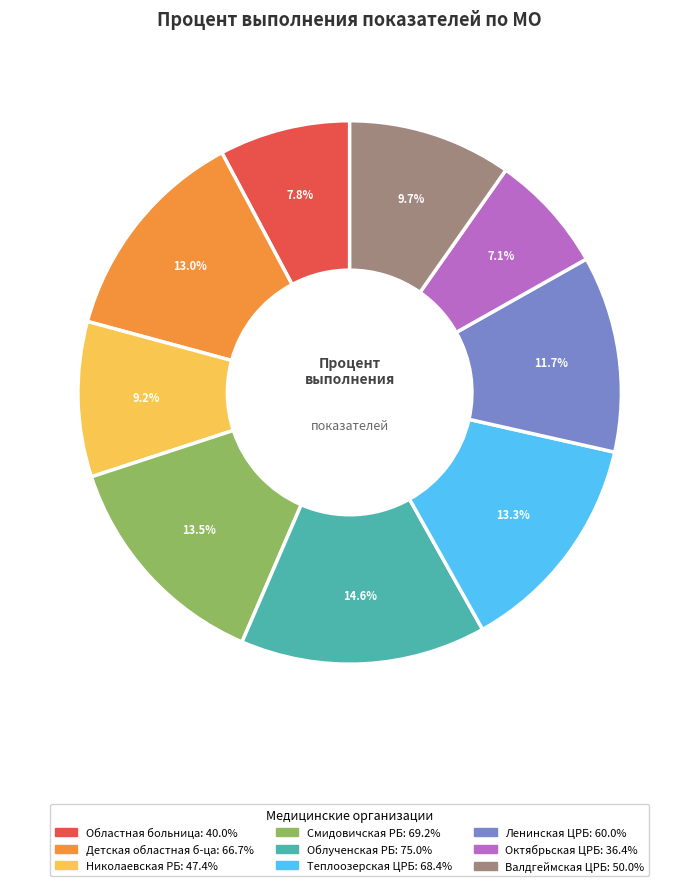

Rank the categories by value from highest to lowest.

ОГБУЗ «Облученская РБ», ОГБУЗ «Смидовичская РБ», ОГБУЗ «Теплоозерская ЦРБ», ОГБУЗ «Детская областная больница», ОГБУЗ «Ленинская ЦРБ», ОГБУЗ «Валдгеймская ЦРБ», ОГБУЗ «Николаевская РБ», ОГБУЗ «Областная больница», ОГБУЗ «Октябрьская ЦРБ»